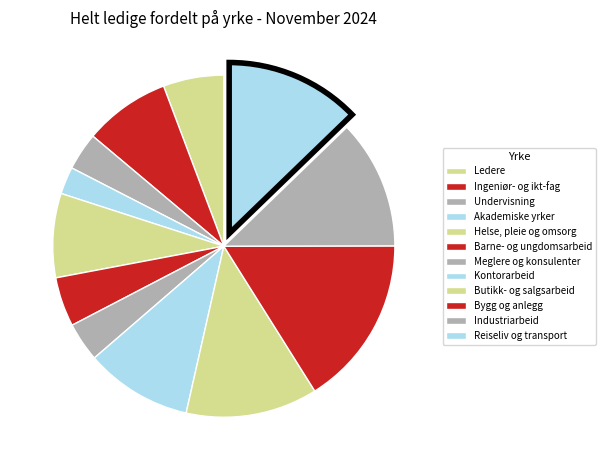

Is there any slice that represents more than half of the pie?

No